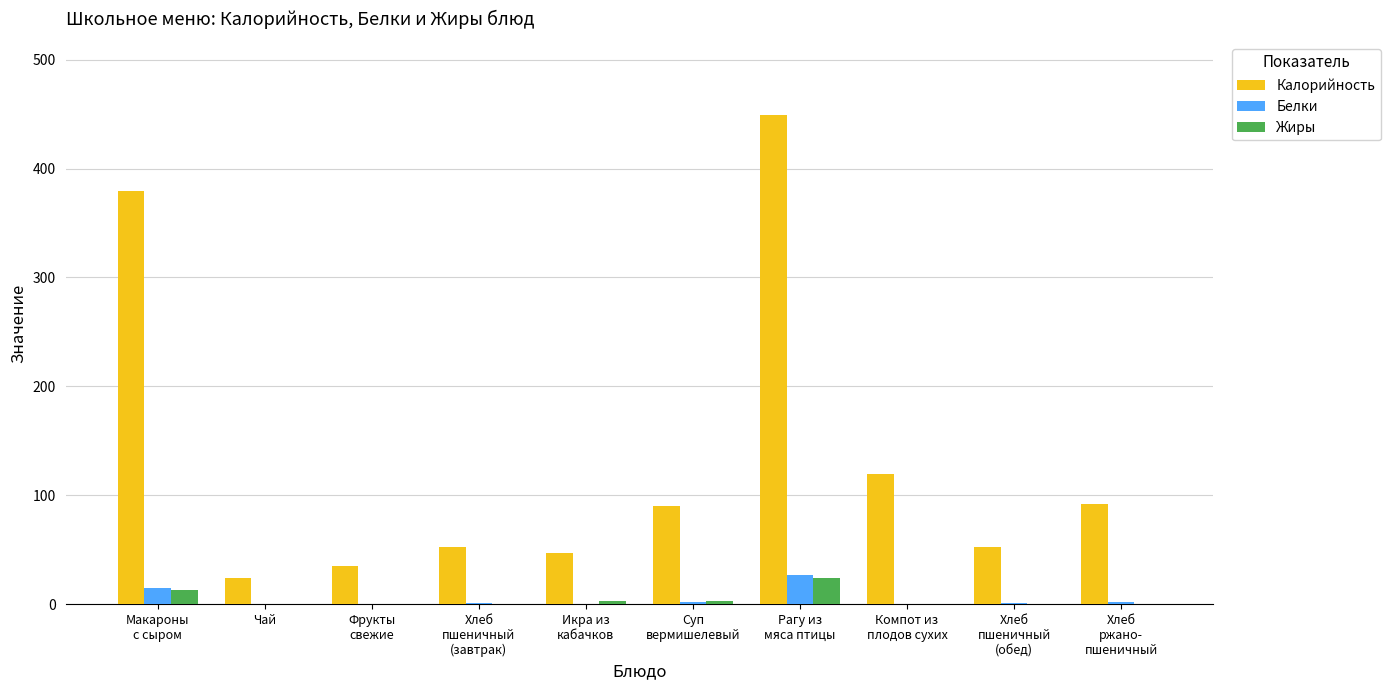

What is the sum of all Жиры values?

46.5